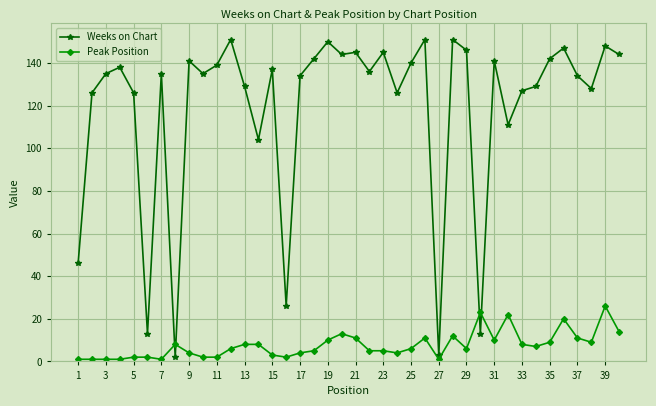

What is the highest value of the Peak Position series?

26